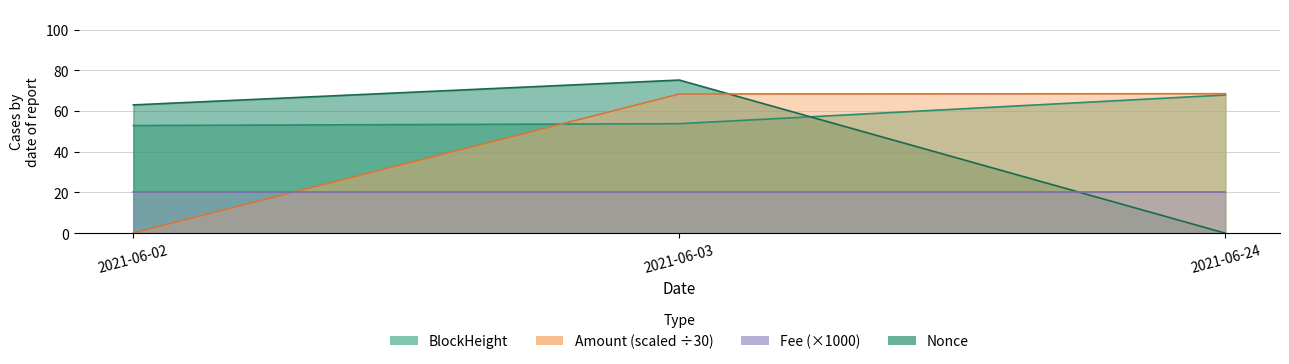

True or false: BlockHeight has a value of 72.6 at 2021-06-02.

False